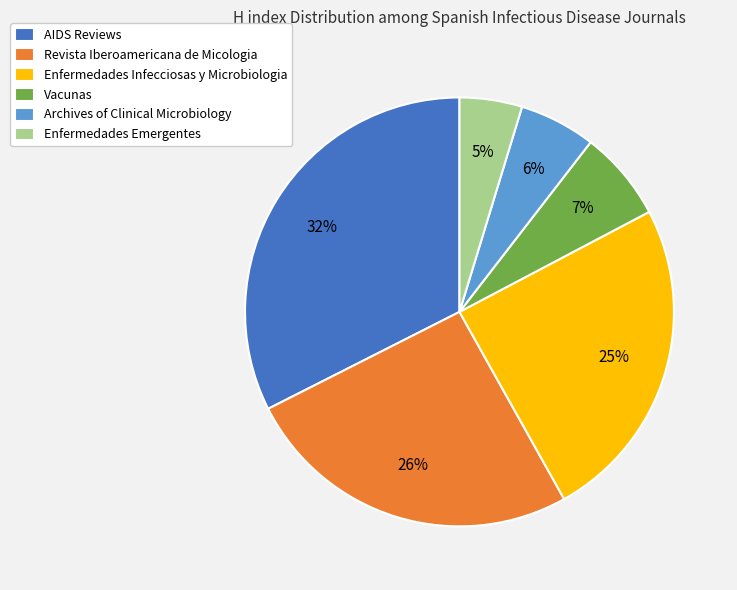

Which category has the biggest portion of the pie?

AIDS Reviews